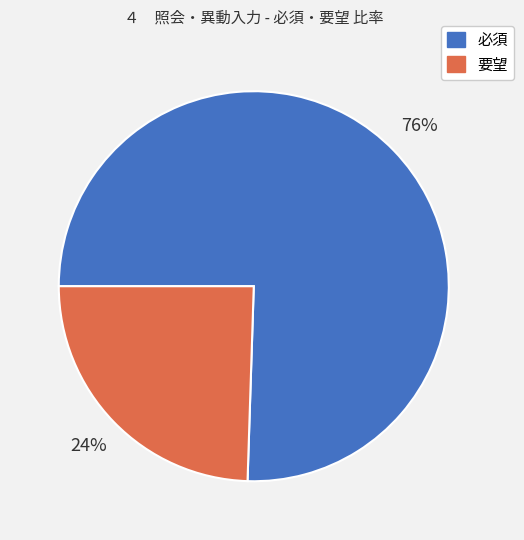

True or false: 要望 accounts for 10% of the total.

False